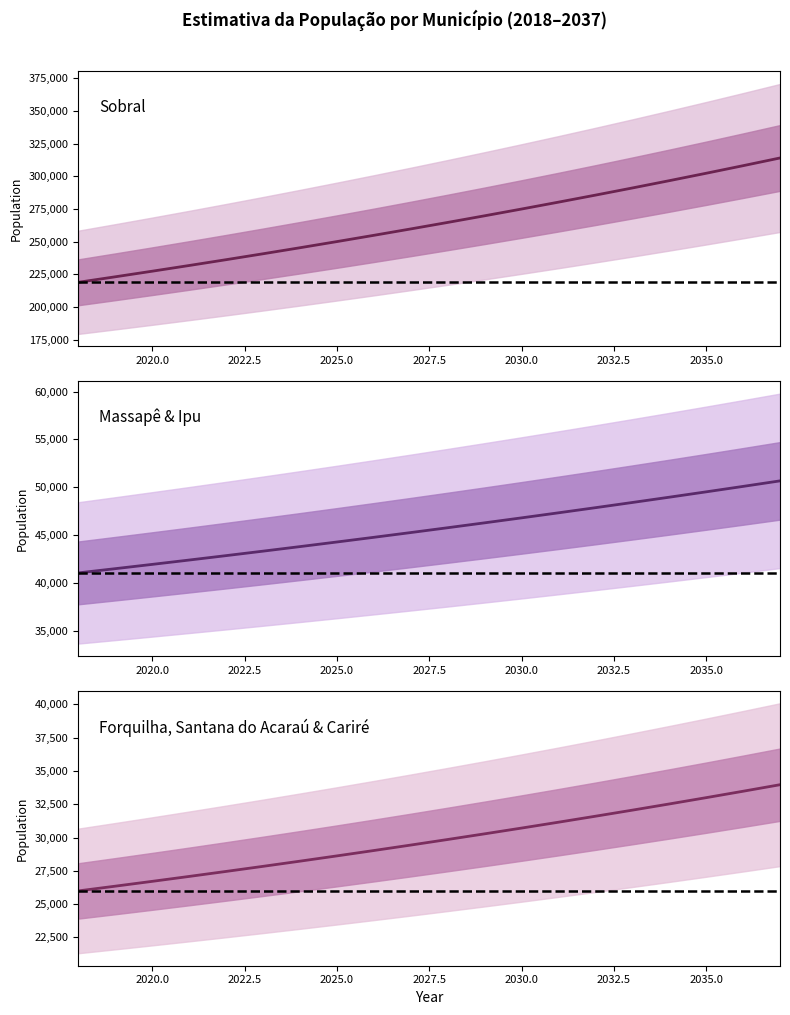

What is the average value of the Sobral series?

263804.5